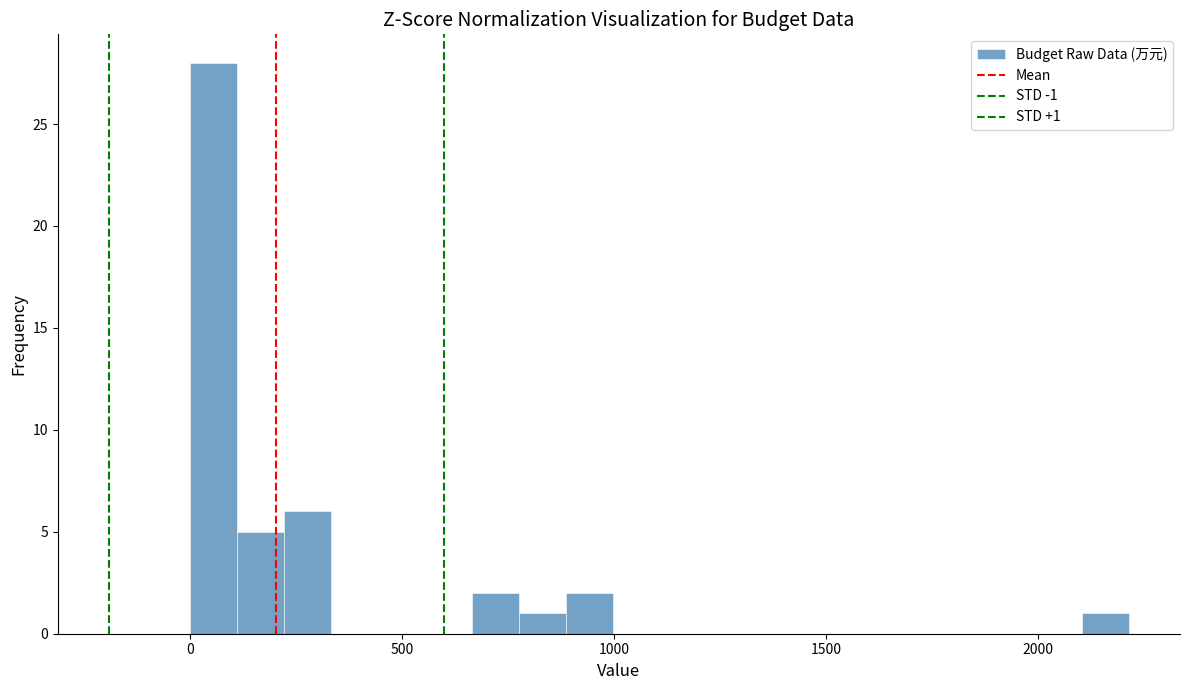

Read against the x-axis, roughly where is the centre of the tallest bar?

50